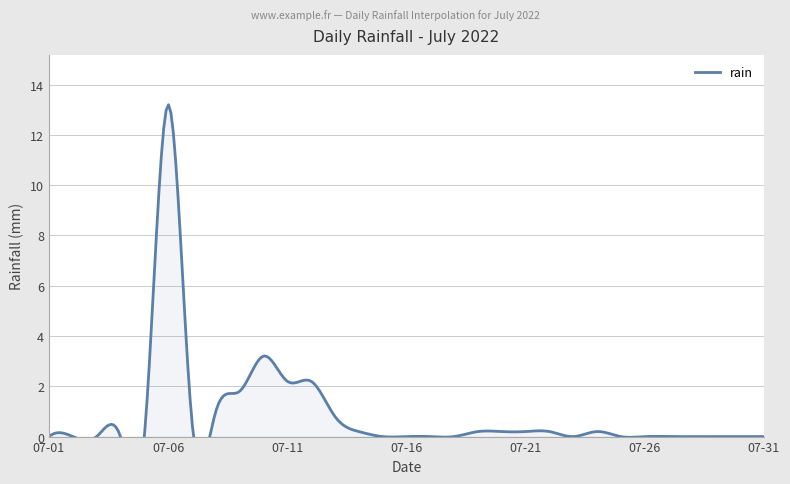

At which category does the data reach its first local valley?

2022-07-07